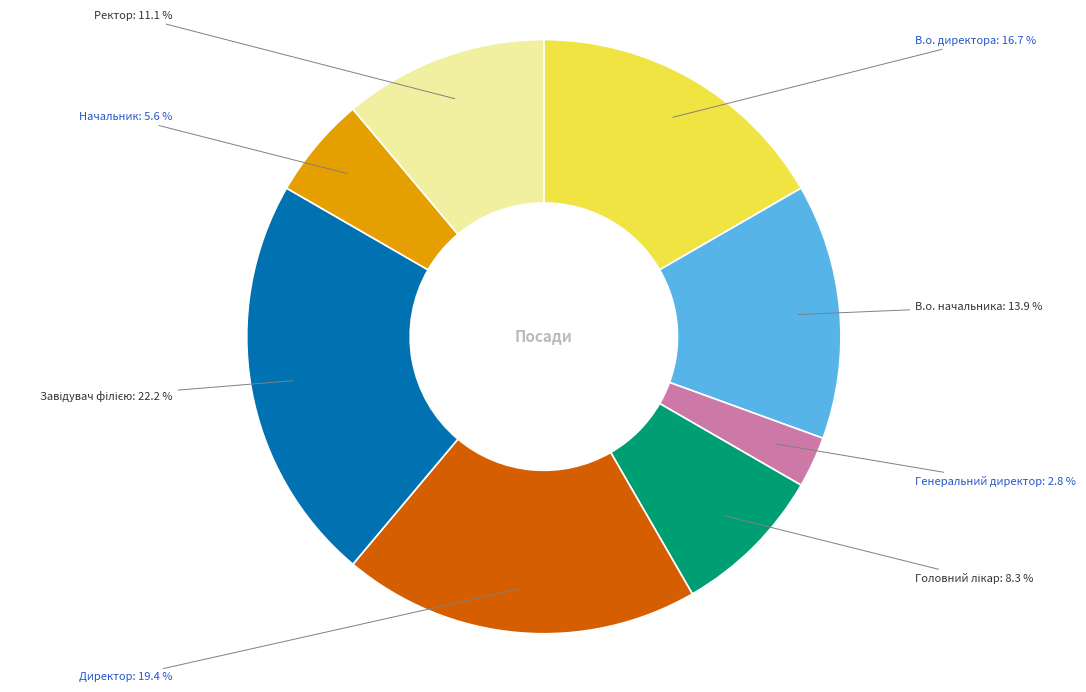

Does Директор account for over 50% of the chart?

No